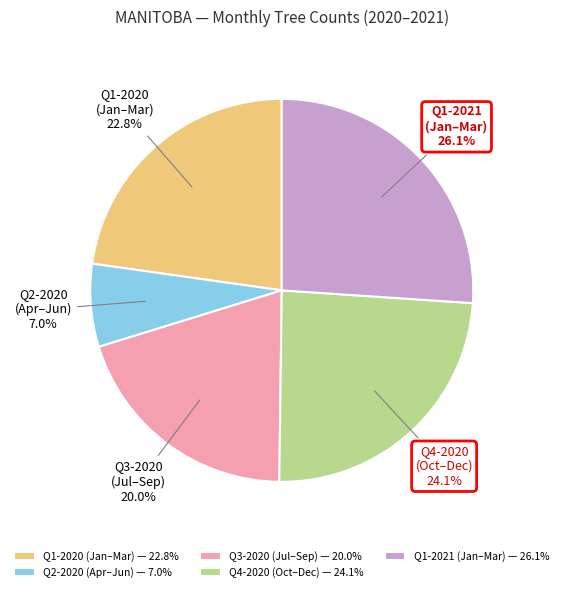

What percentage do Q4-2020 (Oct–Dec) and Q1-2021 (Jan–Mar) together represent?

50.2%